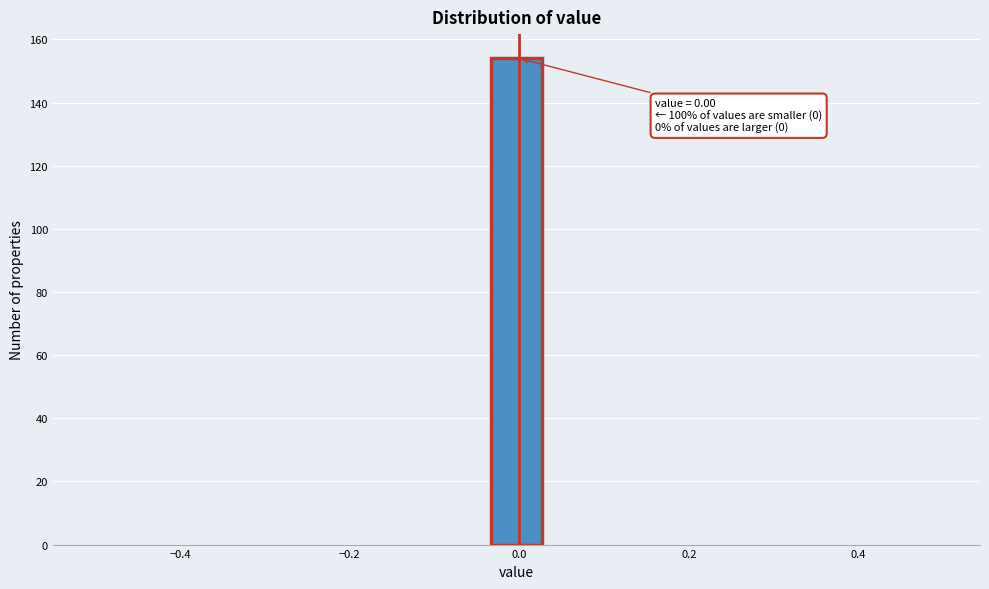

Around what value on the x-axis is the tallest bar? Give the approximate position of its centre, as read against the axis.

0.00